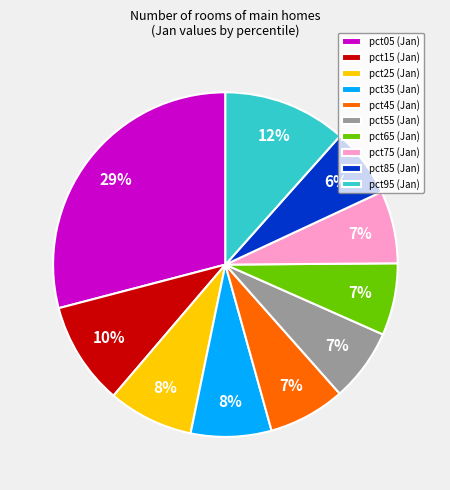

How many segments does this pie chart have?

10